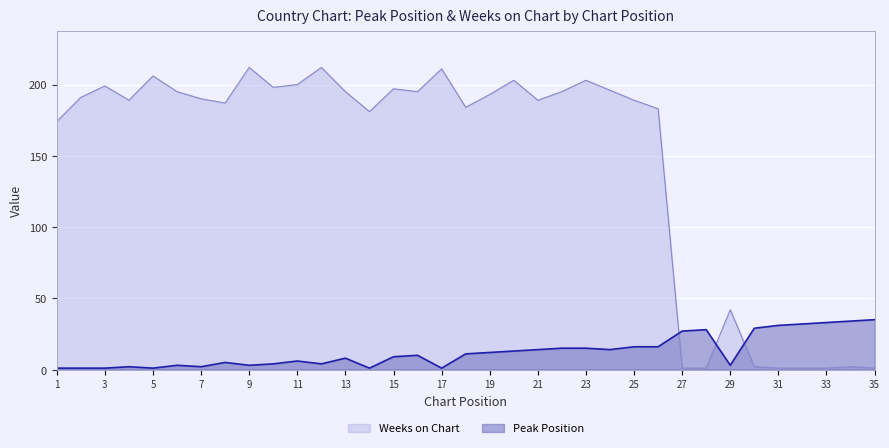

What is the average value of the Weeks on Chart series?

146